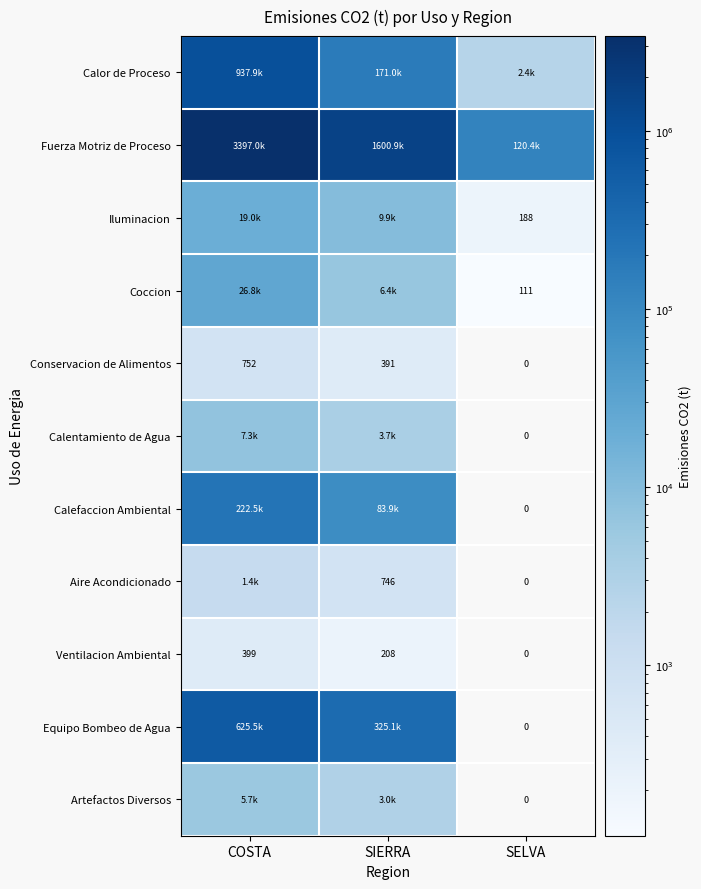

At which label does Conservacion de Alimentos reach its peak?

COSTA